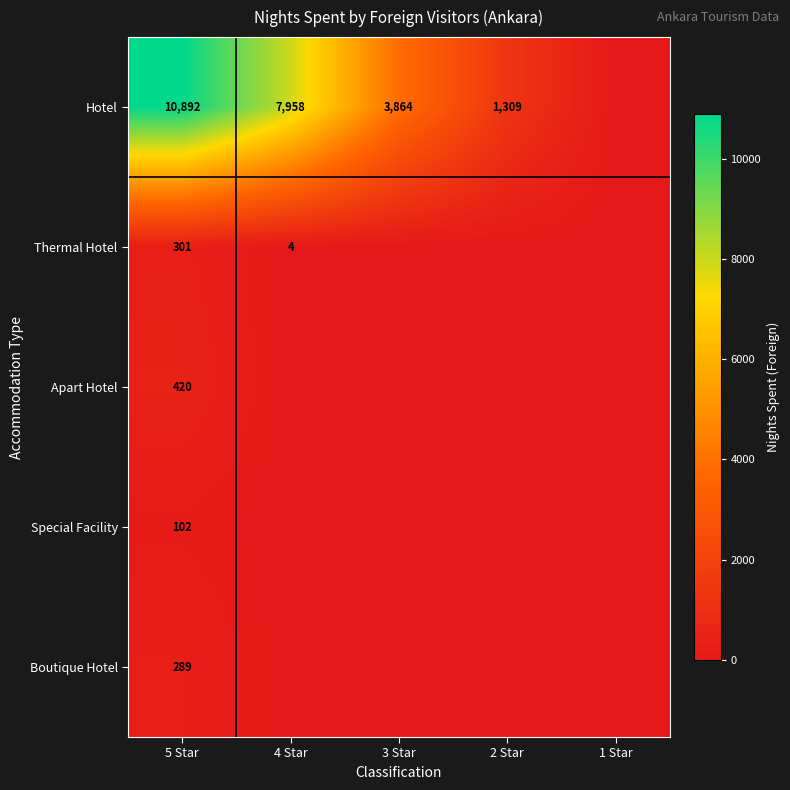

At 5 Star, list the series in order from largest to smallest.

Hotel, Apart Hotel, Thermal Hotel, Boutique Hotel, Special Facility